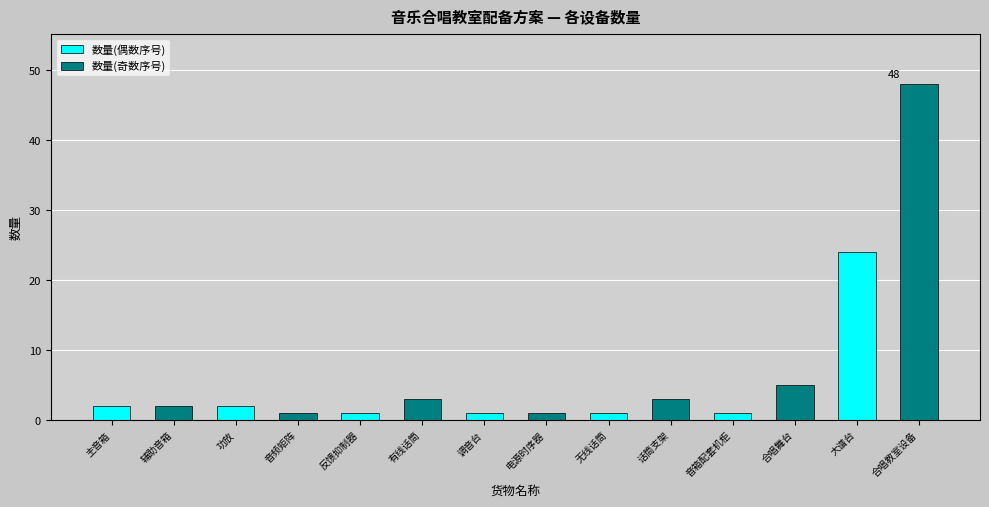

At which category does the chart reach its peak across all series?

大谱台